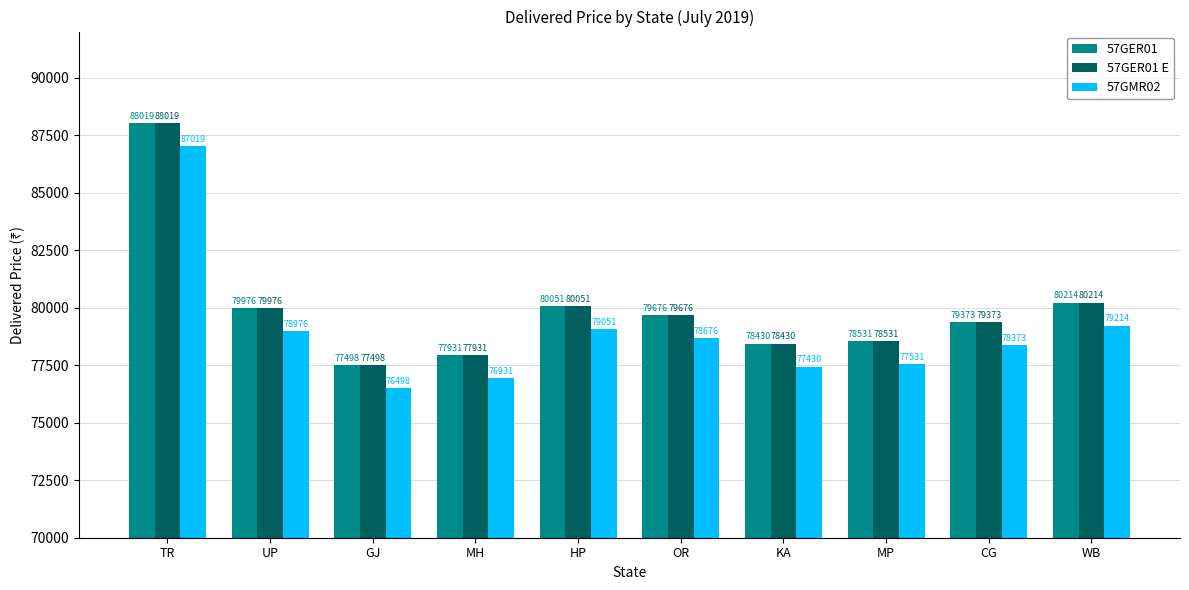

What is the spread (max minus min) of values at WB?

1000